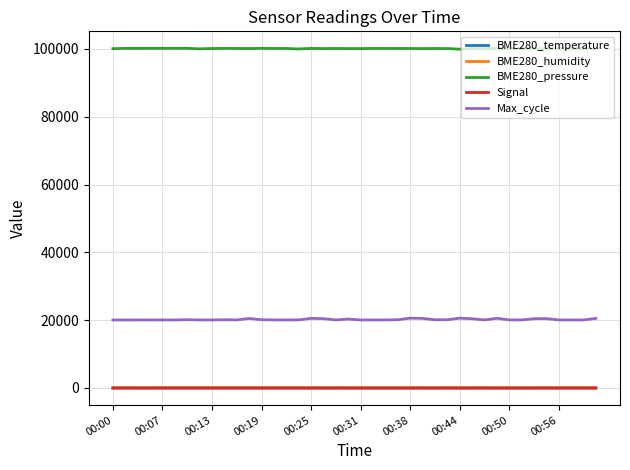

Which series has the largest total across all categories?

BME280_pressure